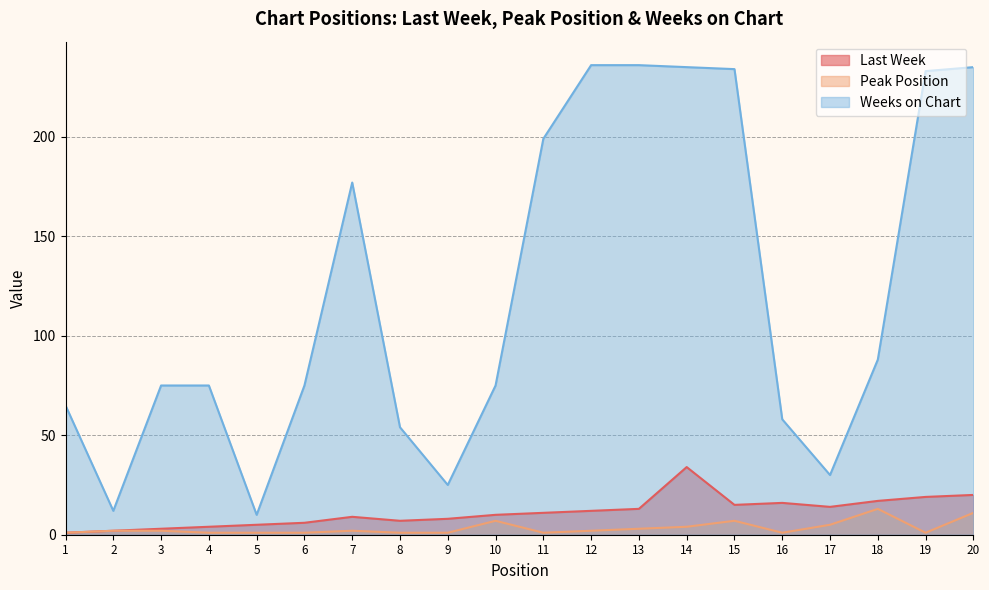

Where does the Last Week series first go above 11?

12